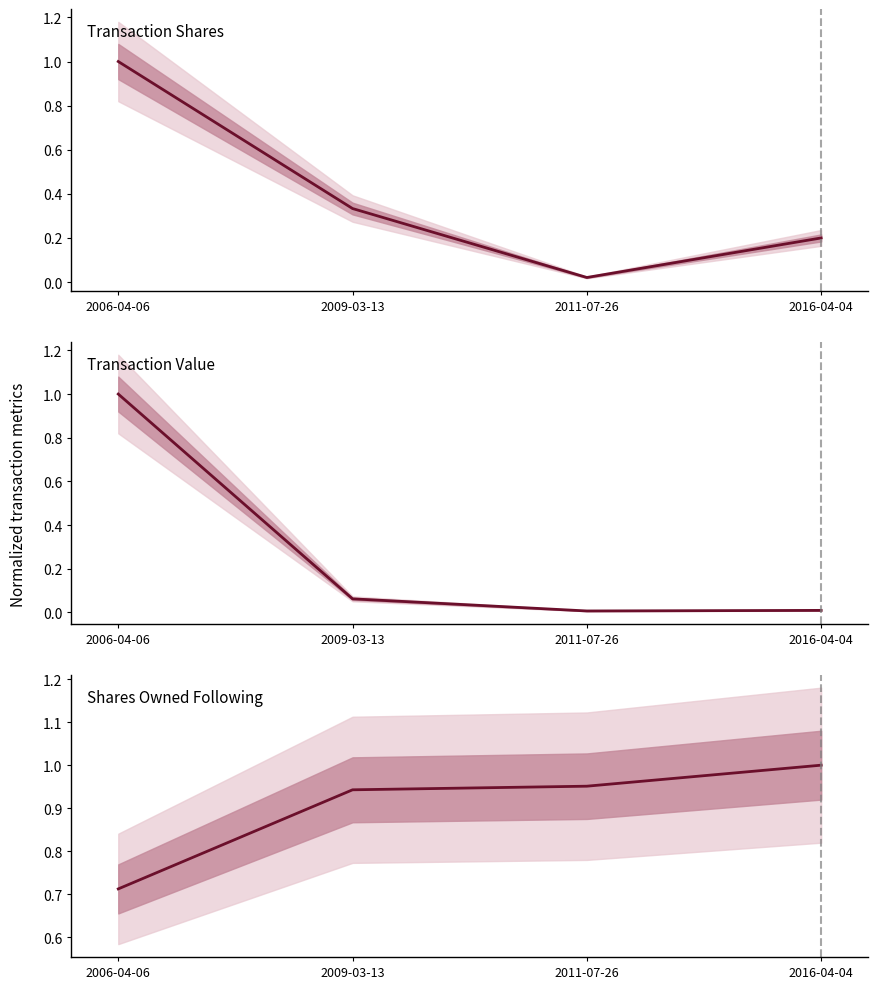

True or false: sharesOwnedFollowingTransaction has a value of 1.0 at 2011-07-26.

True